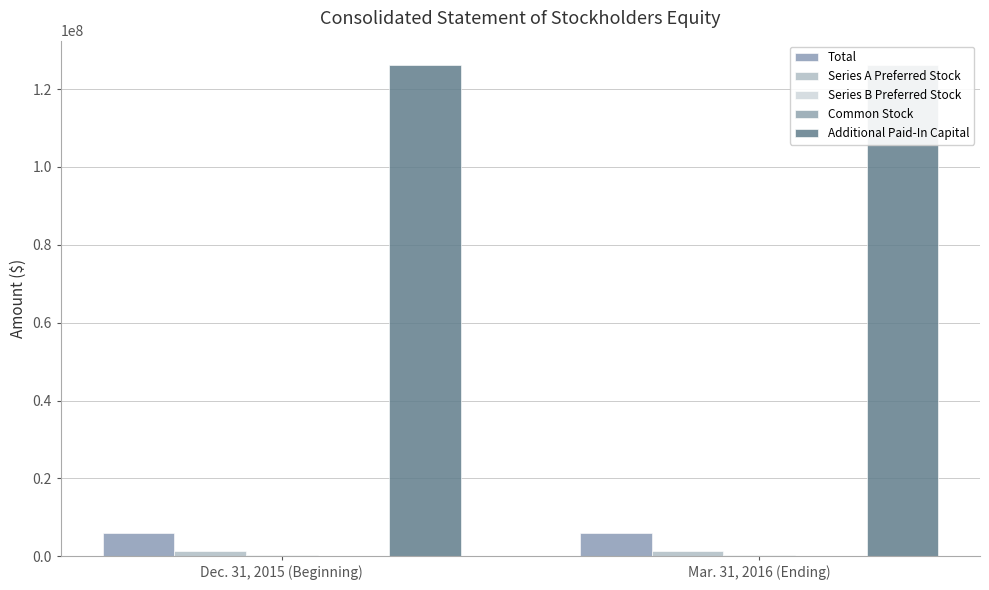

Reading left to right, transcribe all the data shown in this chart.

Total: Dec. 31, 2015 (Beginning)=5891162	Mar. 31, 2016 (Ending)=6015035
Series A Preferred Stock: Dec. 31, 2015 (Beginning)=1340566	Mar. 31, 2016 (Ending)=1340566
Series B Preferred Stock: Dec. 31, 2015 (Beginning)=382951	Mar. 31, 2016 (Ending)=382951
Common Stock: Dec. 31, 2015 (Beginning)=127054	Mar. 31, 2016 (Ending)=127054
Additional Paid-In Capital: Dec. 31, 2015 (Beginning)=126135712	Mar. 31, 2016 (Ending)=126139463